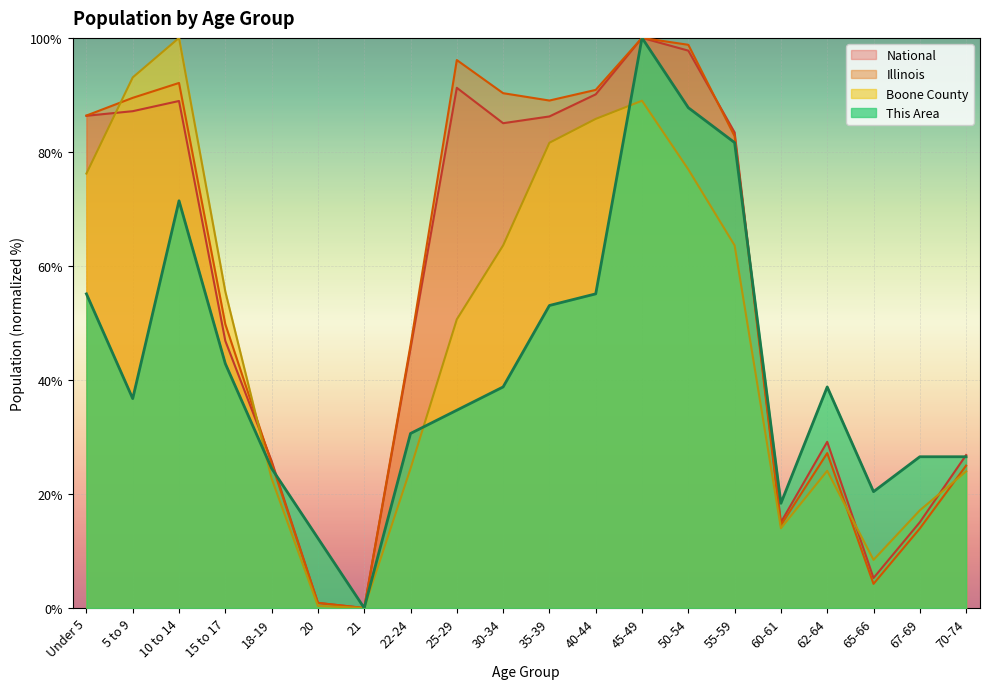

In National, how many points are lower than both neighbors (excluding endpoints)?

4